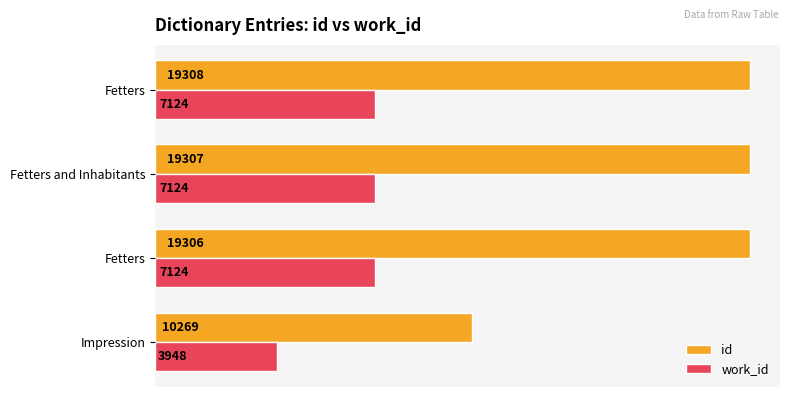

What is the value of the work_id bar at the 3rd from the left?

7124